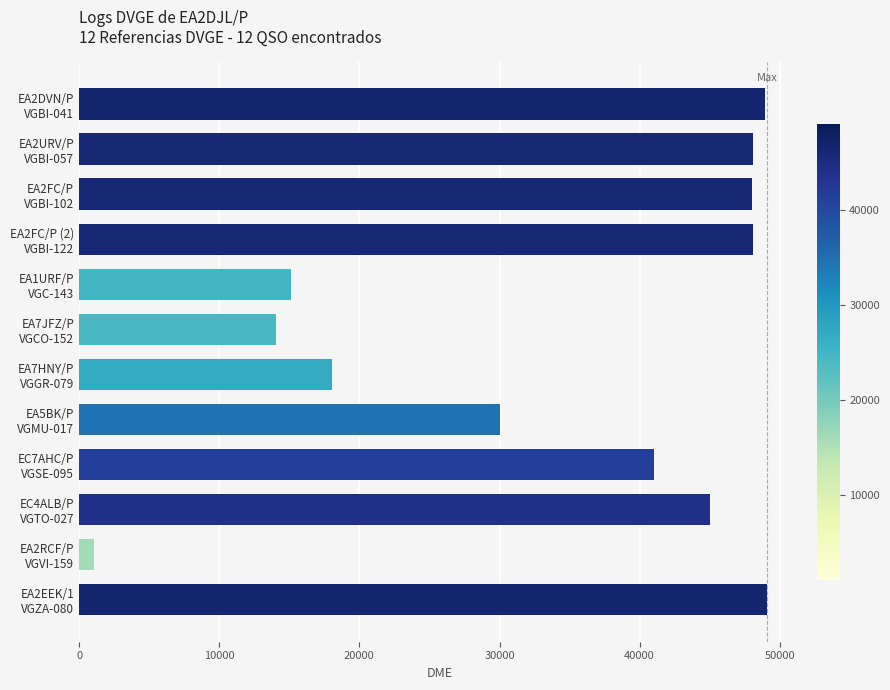

What is the minimum value shown in the chart?

1051